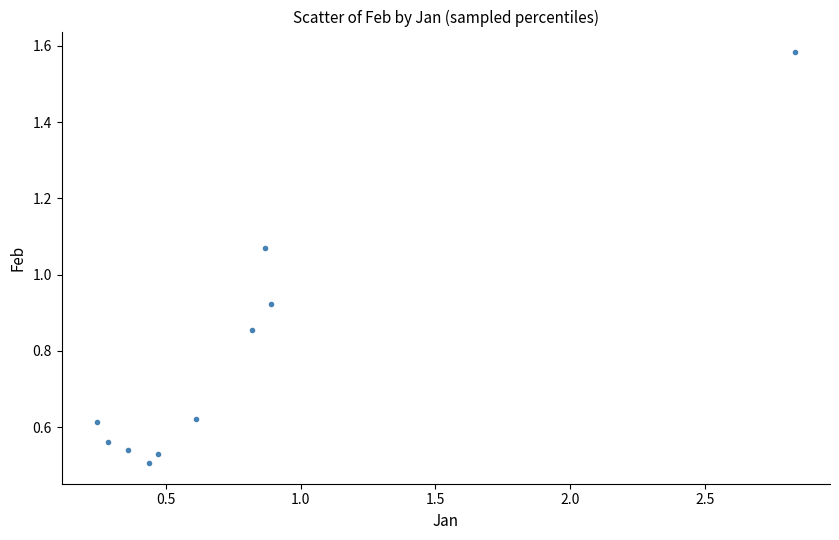

What is the average X value?

0.8